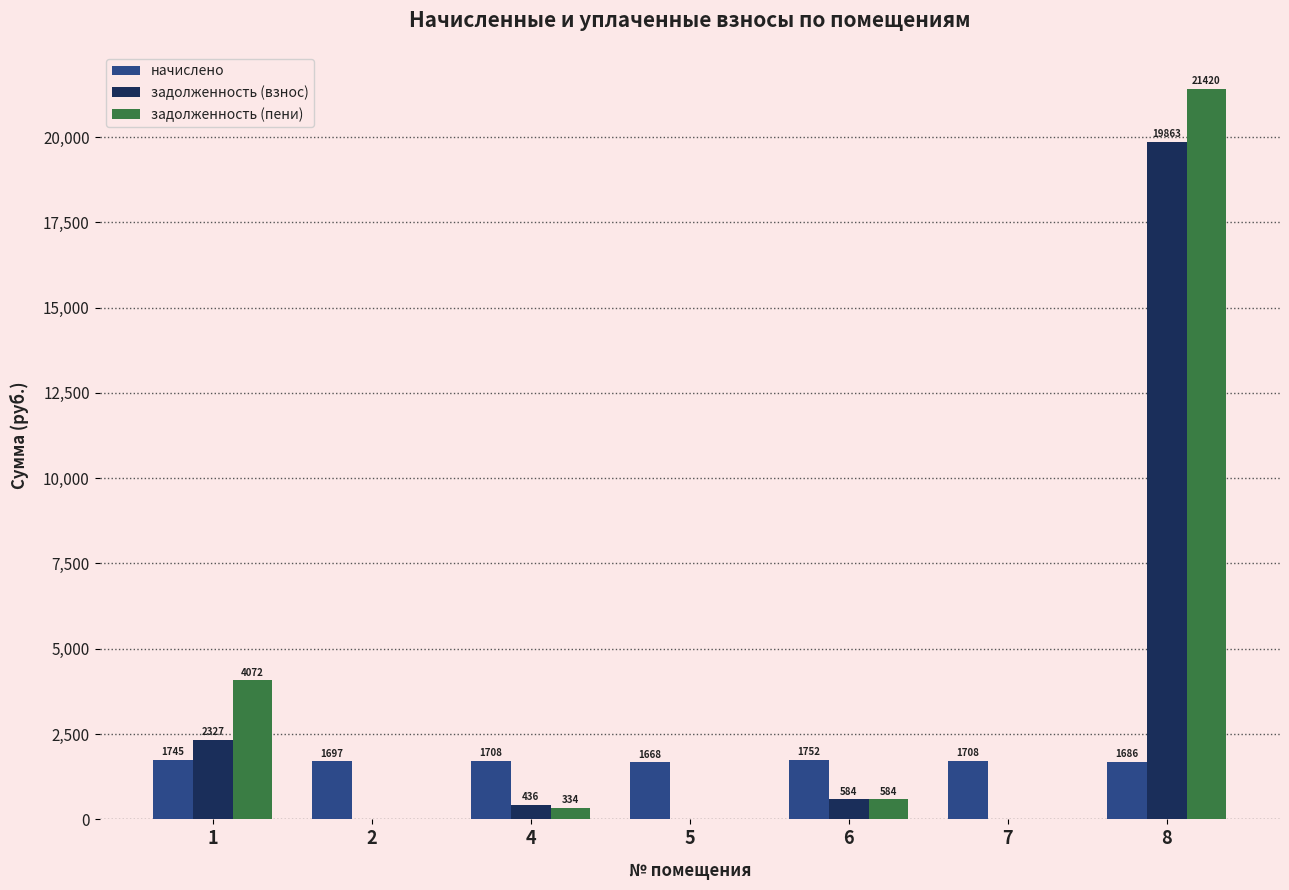

What is the spread (max minus min) of values at 1?

2326.7